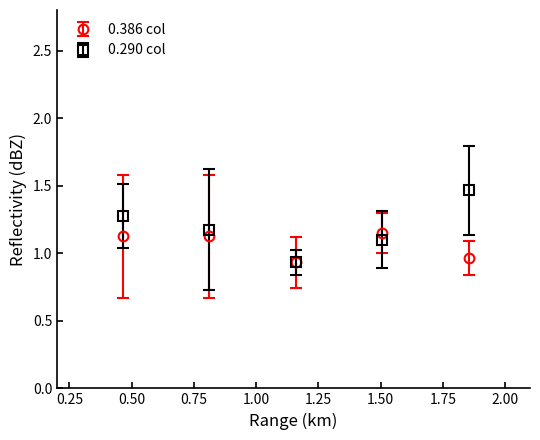

What are all the series names shown in the legend?

0.386 col, 0.290 col